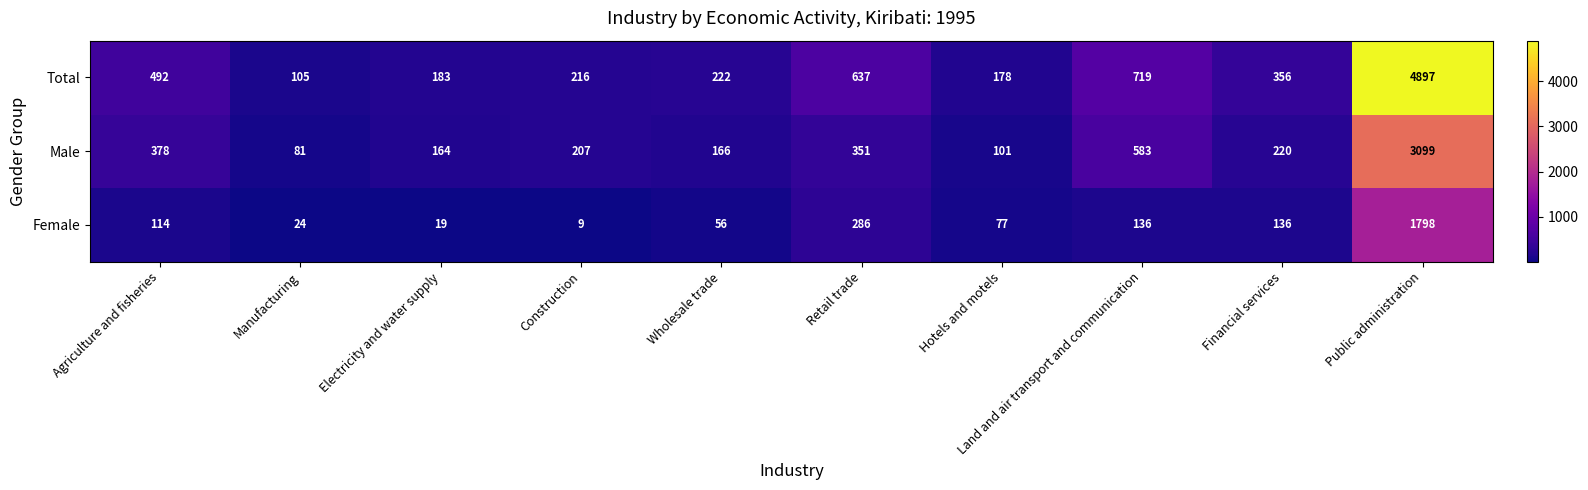

At which category does the chart reach its minimum across all series?

Construction